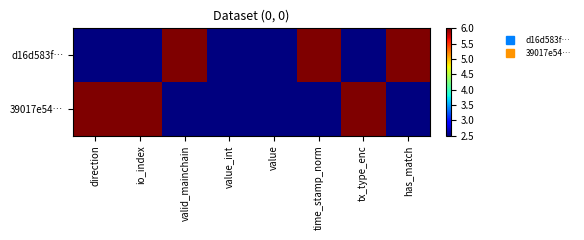

Which series has the largest total across all categories?

d16d583f…